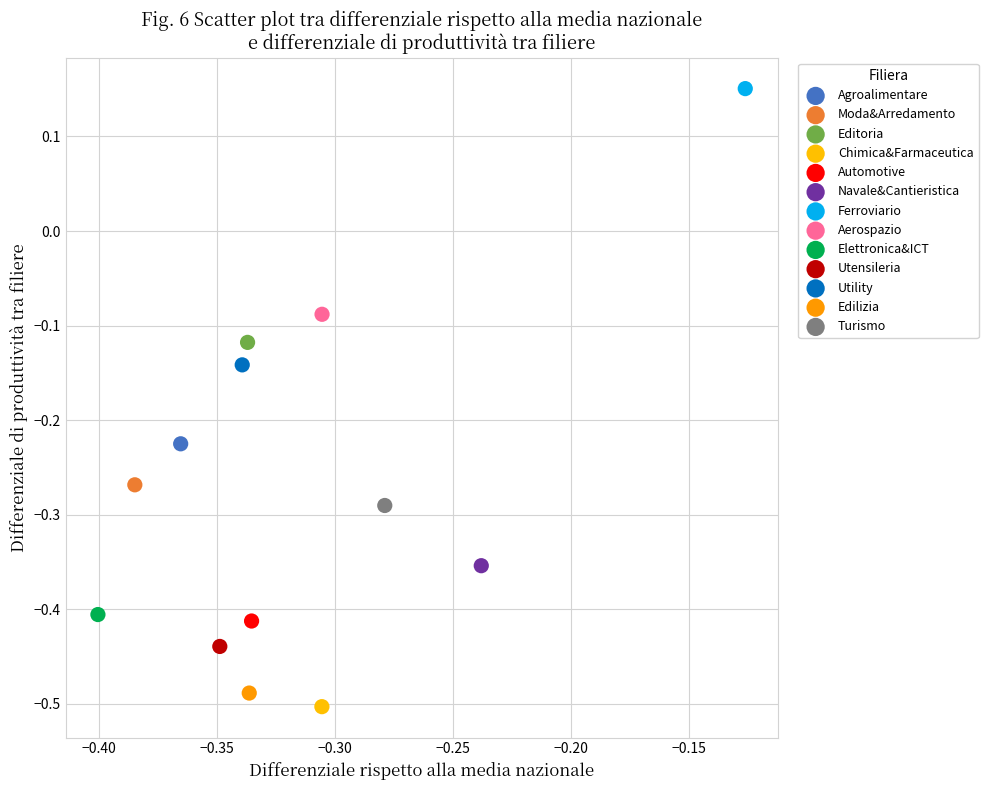

Which series contains the lowest Y value?

Chimica&Farmaceutica